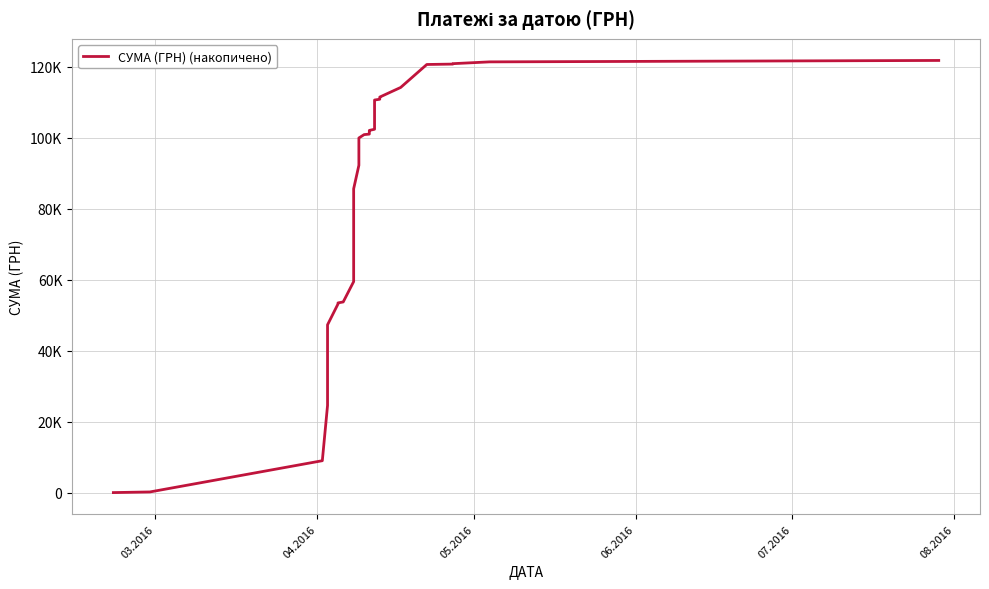

What is the value of the 17th point from the left?

85665.7